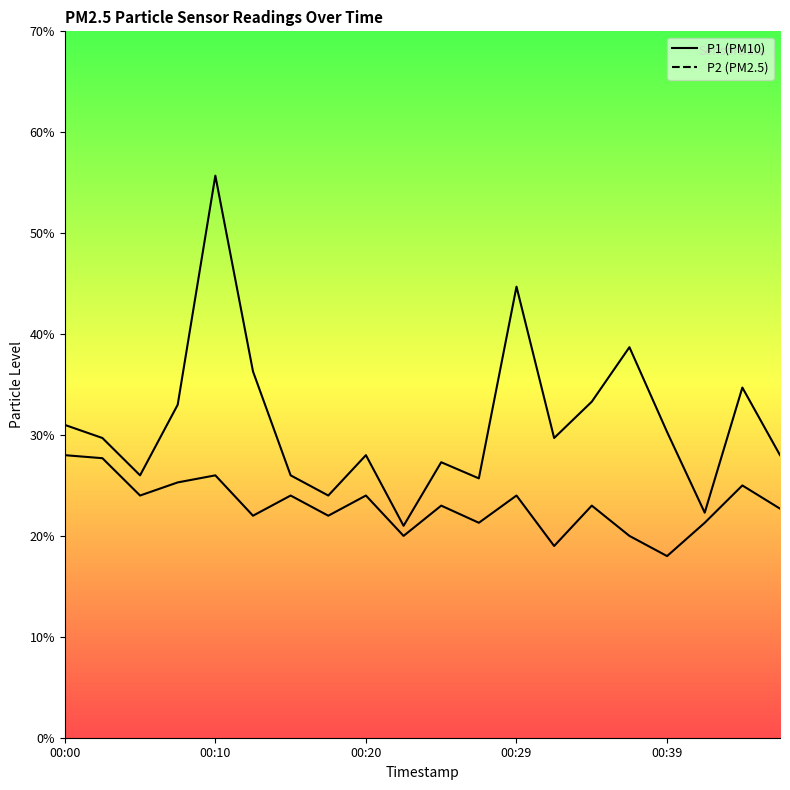

Is this an area chart (filled region under the line)?

No